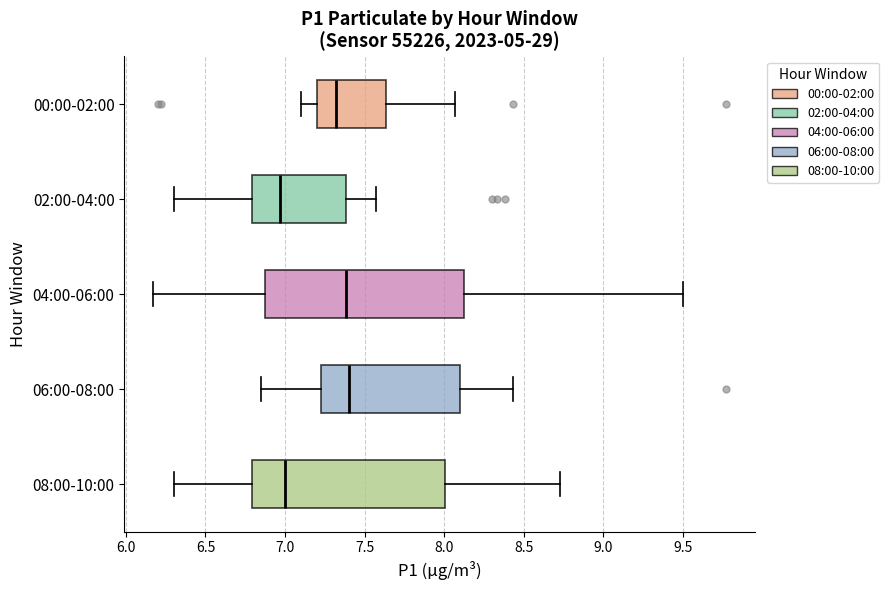

Reading bottom to top, read every box against the x-axis: the position of its median line, the range the box covers, and the ends of its whiskers. The values are not printed on the chart, so give them approximately, as read against the axis.

08:00-10:00: median 7.00, box 6.80 to 8.00, whiskers 6.30 to 8.75
06:00-08:00: median 7.40, box 7.25 to 8.10, whiskers 6.85 to 8.45
04:00-06:00: median 7.40, box 6.90 to 8.15, whiskers 6.15 to 9.50
02:00-04:00: median 6.95, box 6.80 to 7.40, whiskers 6.30 to 7.55
00:00-02:00: median 7.30, box 7.20 to 7.65, whiskers 7.10 to 8.05